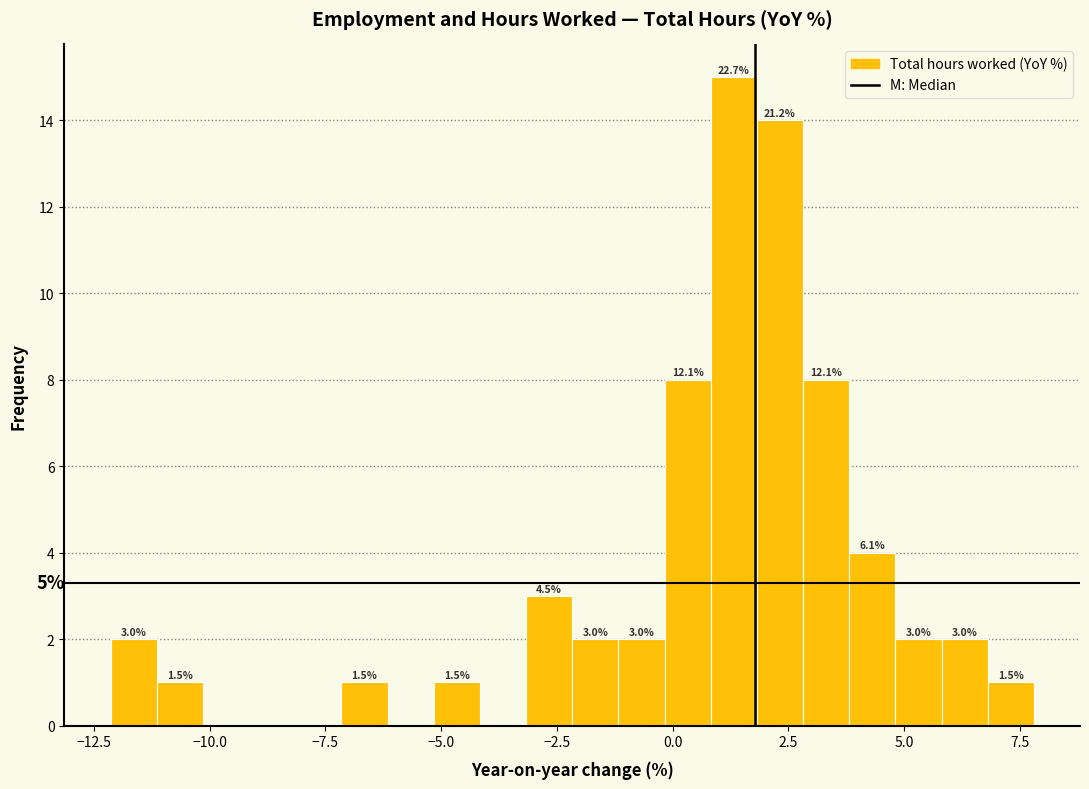

Around what value on the x-axis is the tallest bar? Give the approximate position of its centre, as read against the axis.

1.5